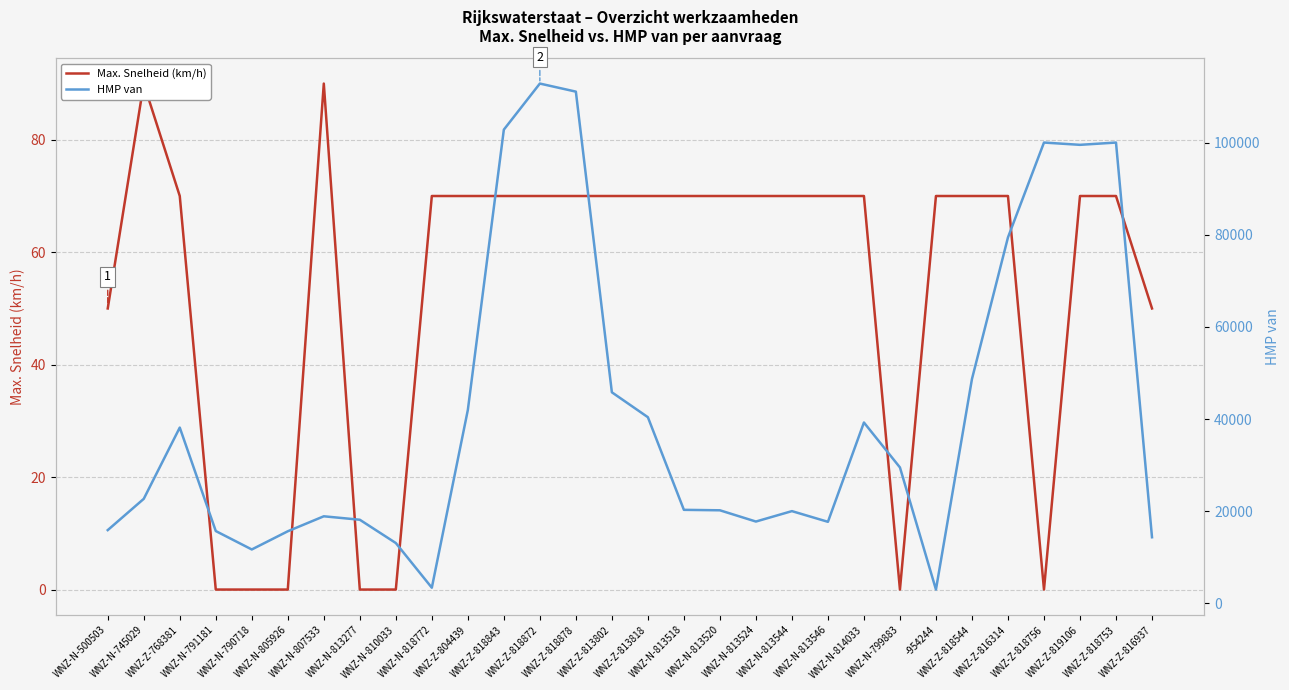

What is the maximum value for Max. Snelheid (km/h)?

90